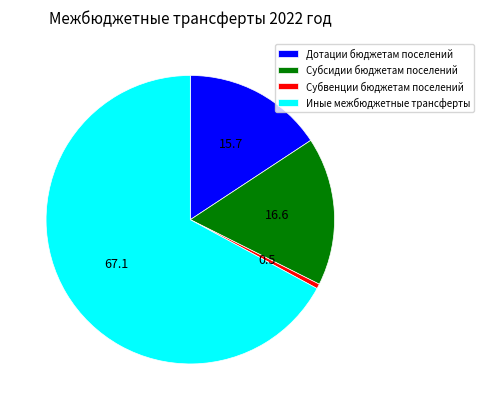

What is the smallest slice in the pie chart?

Субвенции бюджетам поселений